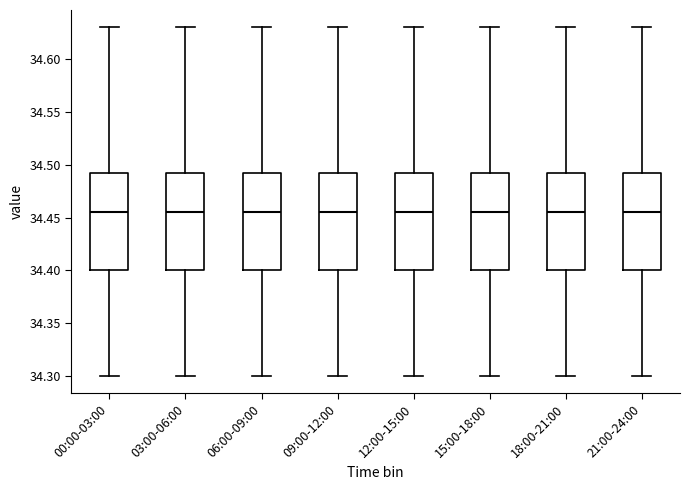

Where is the lower edge of the box for 03:00-06:00 on the y-axis? The values are not printed on the chart, so give them approximately, as read against the axis.

34.400